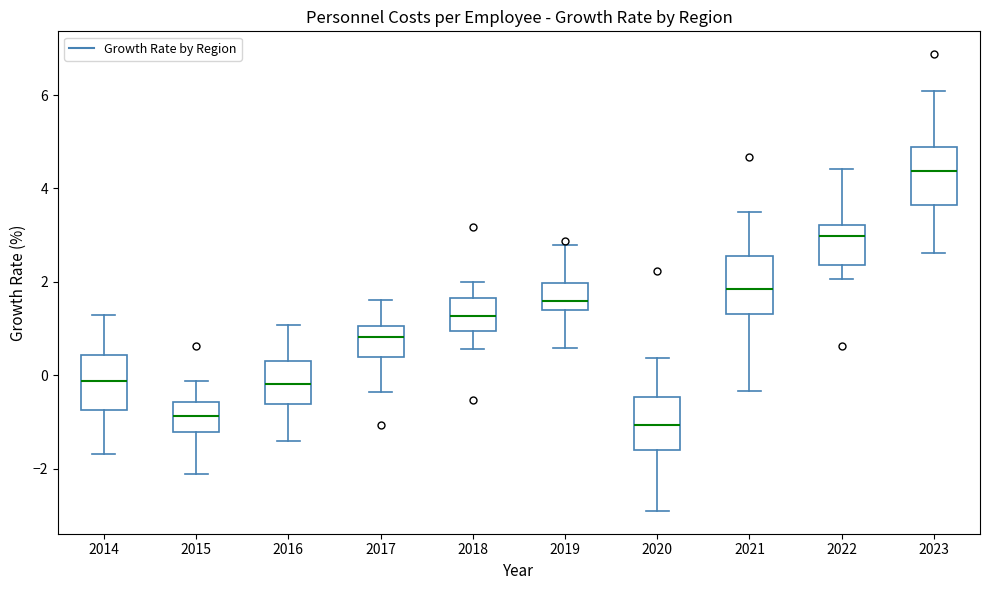

Where does the median line of the box at x = 2016 sit on the y-axis? The values are not printed on the chart, so give them approximately, as read against the axis.

-0.2